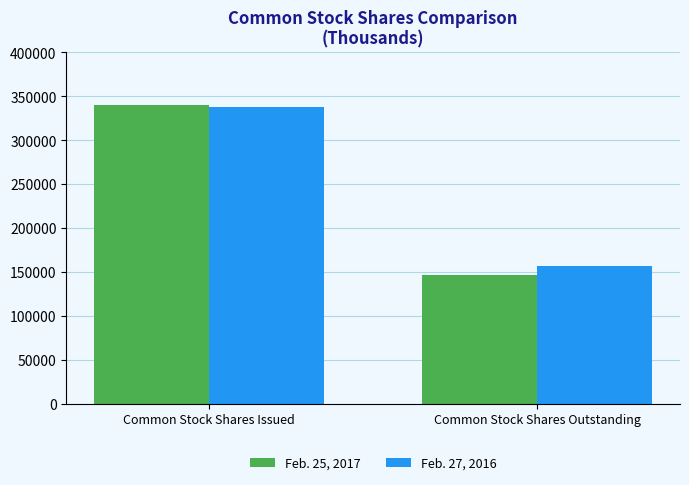

At which category is the sum across all series the highest?

Common Stock Shares Issued